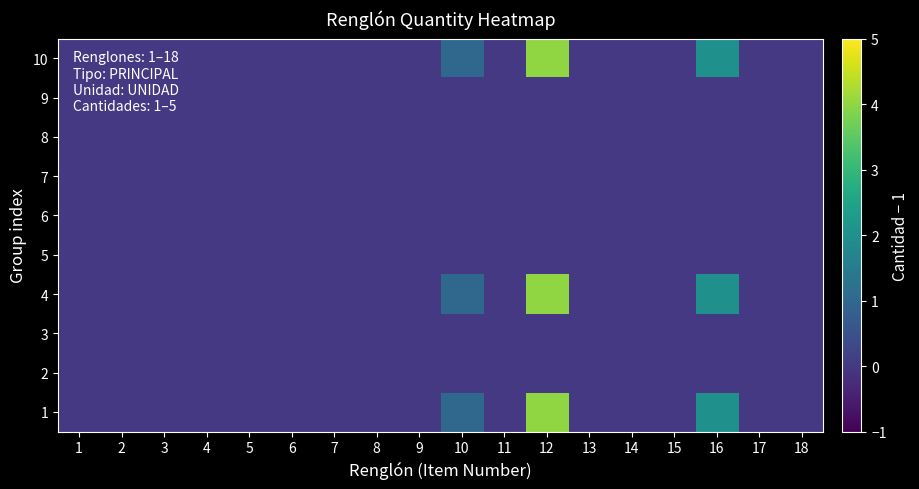

At which category is the sum across all series the highest?

12